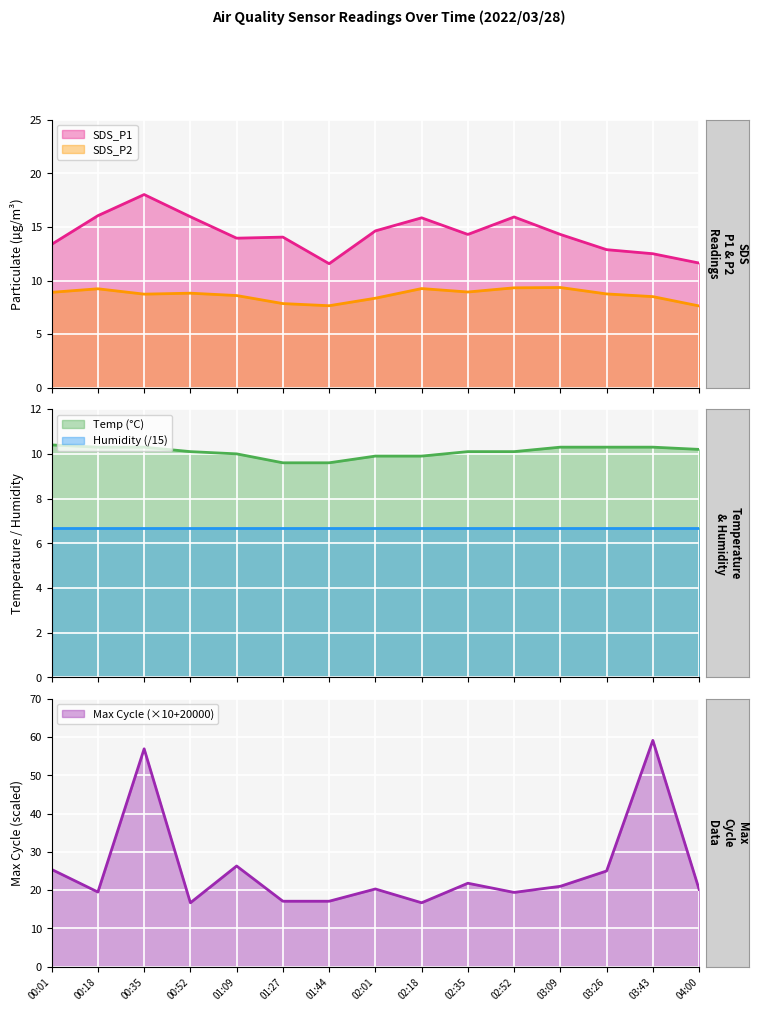

Is the value of SDS_P1 at 00:18 greater than the value of SDS_P2 at 03:26?

Yes